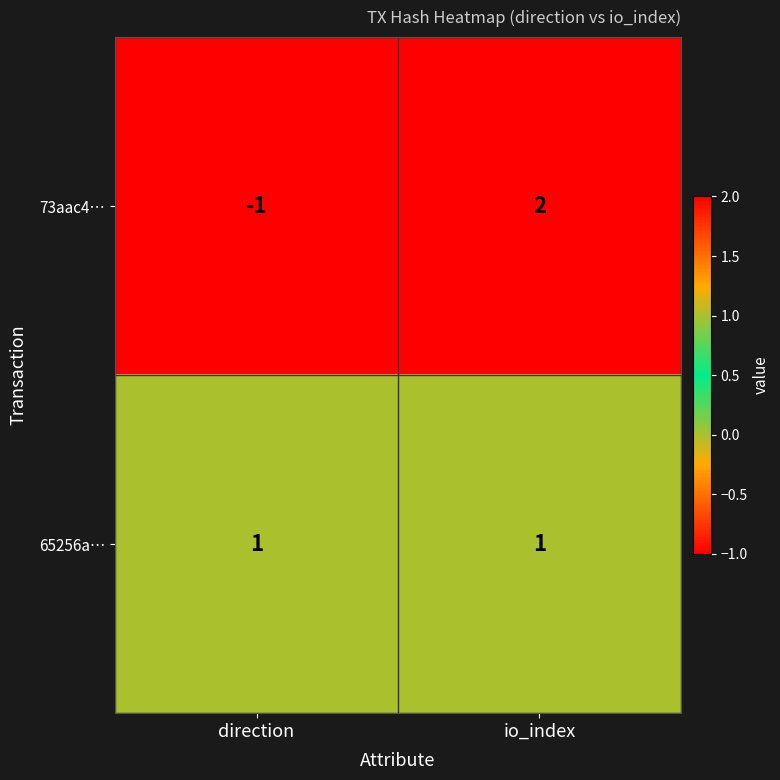

True or false: 73aac4… has a value of -1 at direction.

True